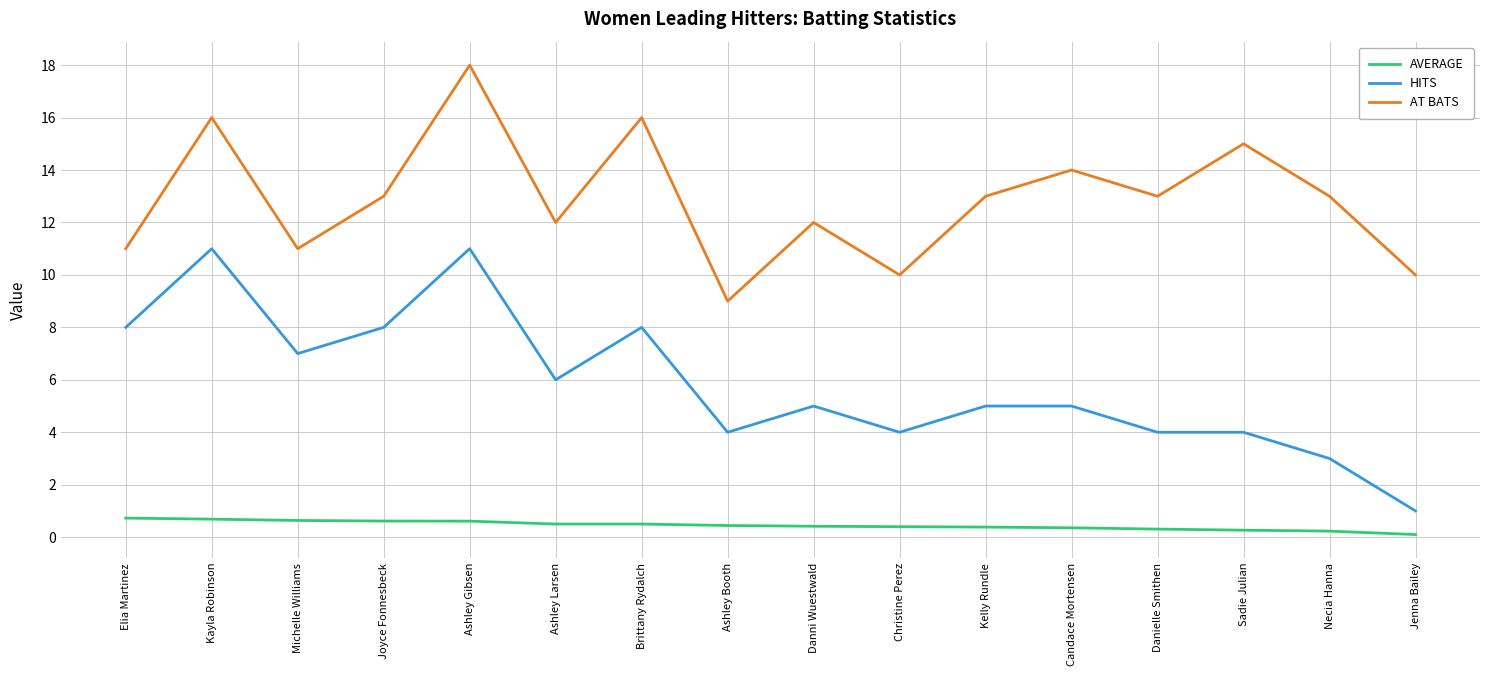

At Kelly Rundle, list the series in order from largest to smallest.

AT BATS, HITS, AVERAGE